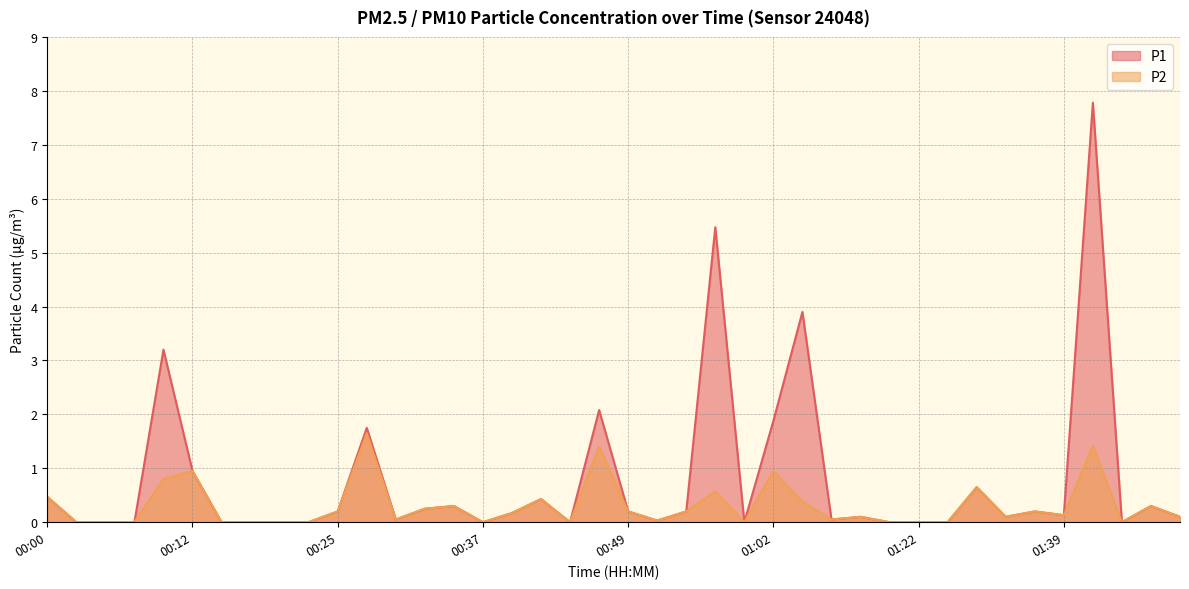

Which series has the largest total across all categories?

P1